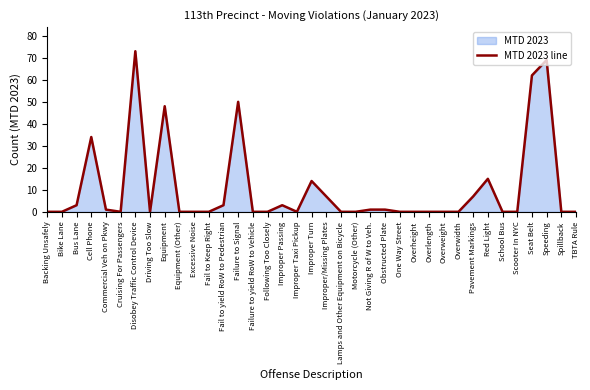

Rank the categories by value from lowest to highest.

Backing Unsafely, Bike Lane, Cruising For Passengers, Driving Too Slow, Equipment (Other), Excessive Noise, Fail to Keep Right, Failure to yield RoW to Vehicle, Following Too Closely, Improper Taxi Pickup, Lamps and Other Equipment on Bicycle, Motorcycle (Other), One Way Street, Overheight, Overlength, Overweight, Overwidth, School Bus, Scooter In NYC, Spillback, TBTA Rule, Commercial Veh on Pkwy, Not Giving R of W to Veh., Obstructed Plate, Bus Lane, Fail to yield RoW to Pedestrian, Improper Passing, Improper/Missing Plates, Pavement Markings, Improper Turn, Red Light, Cell Phone, Equipment, Failure to Signal, Seat Belt, Speeding, Disobey Traffic Control Device